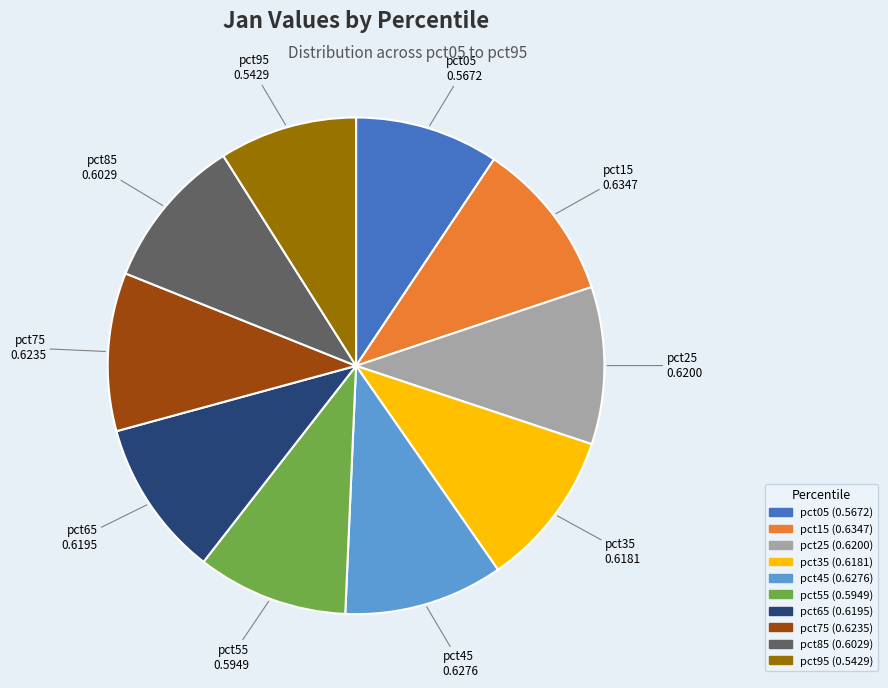

How many slices are in this pie chart?

10